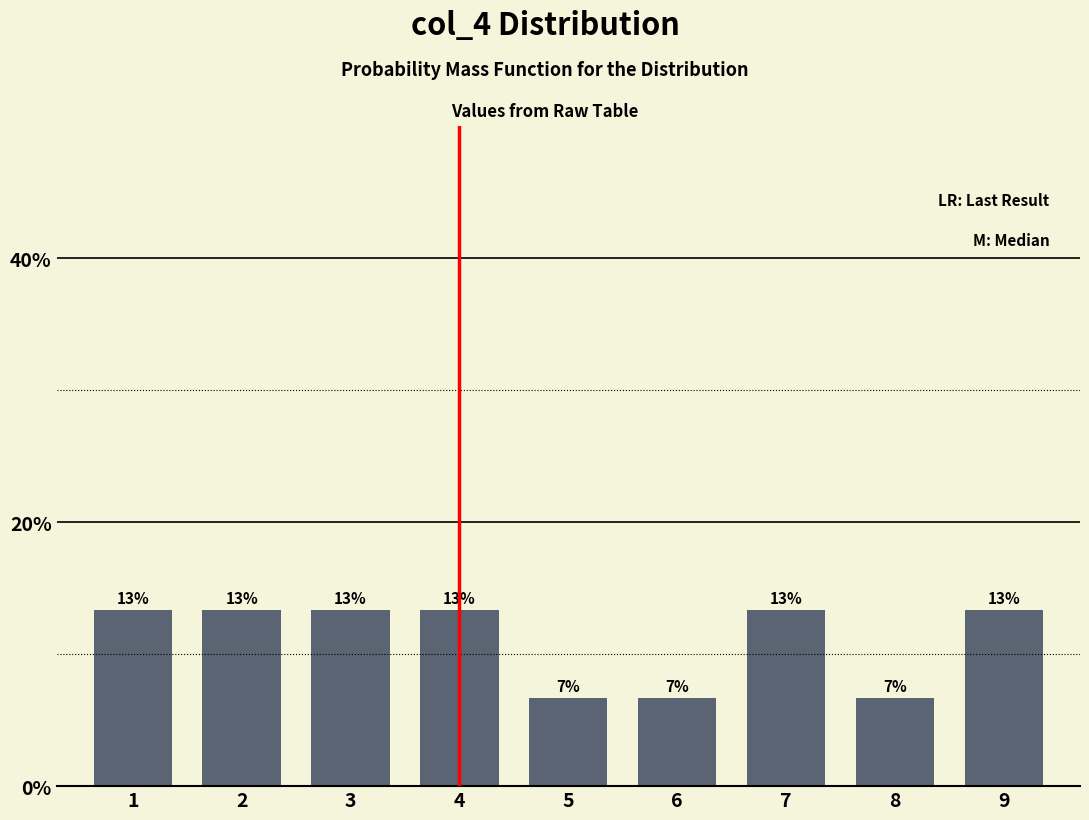

How many bars are there in total?

9